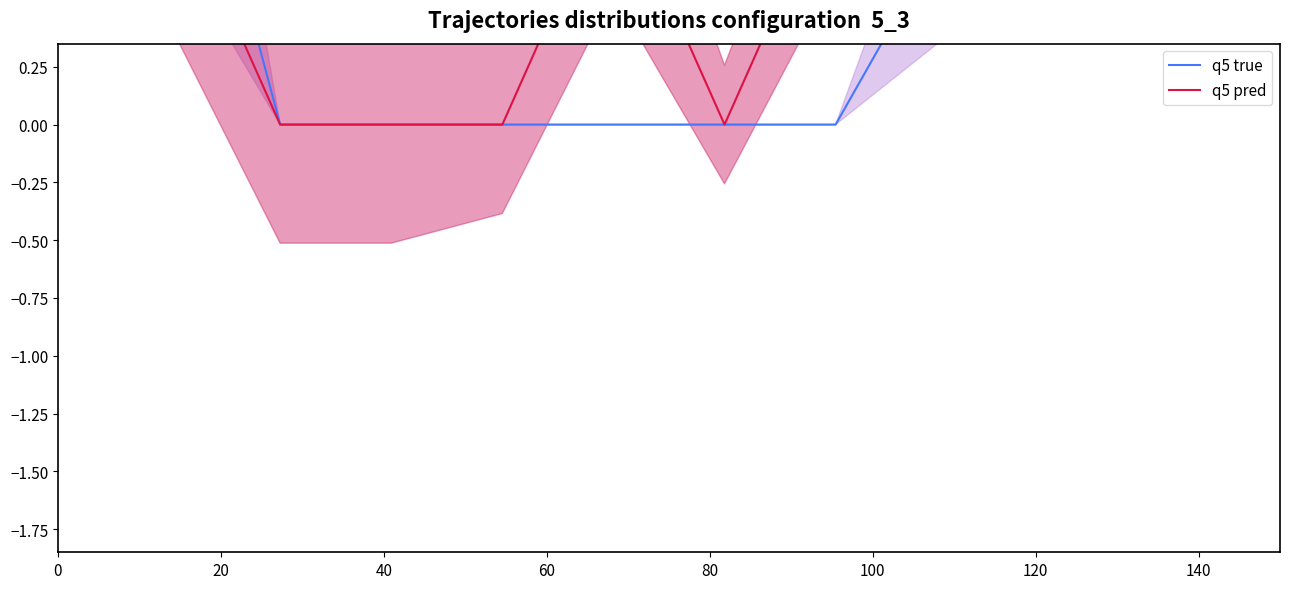

What position from the left is 120?

7